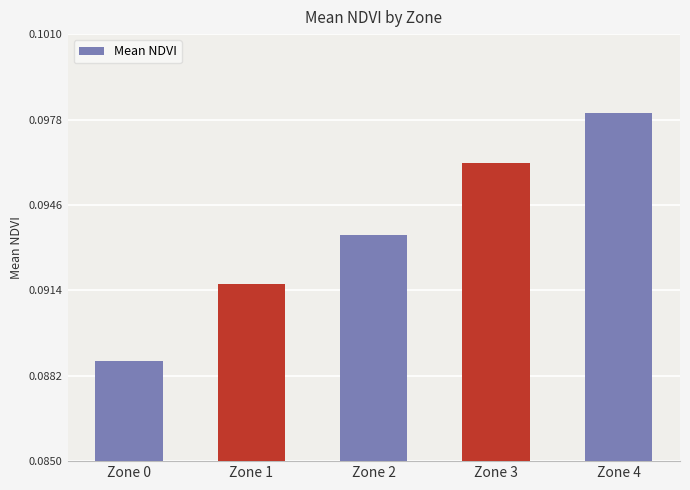

True or false: the data shows 0.0 at Zone 1.

False